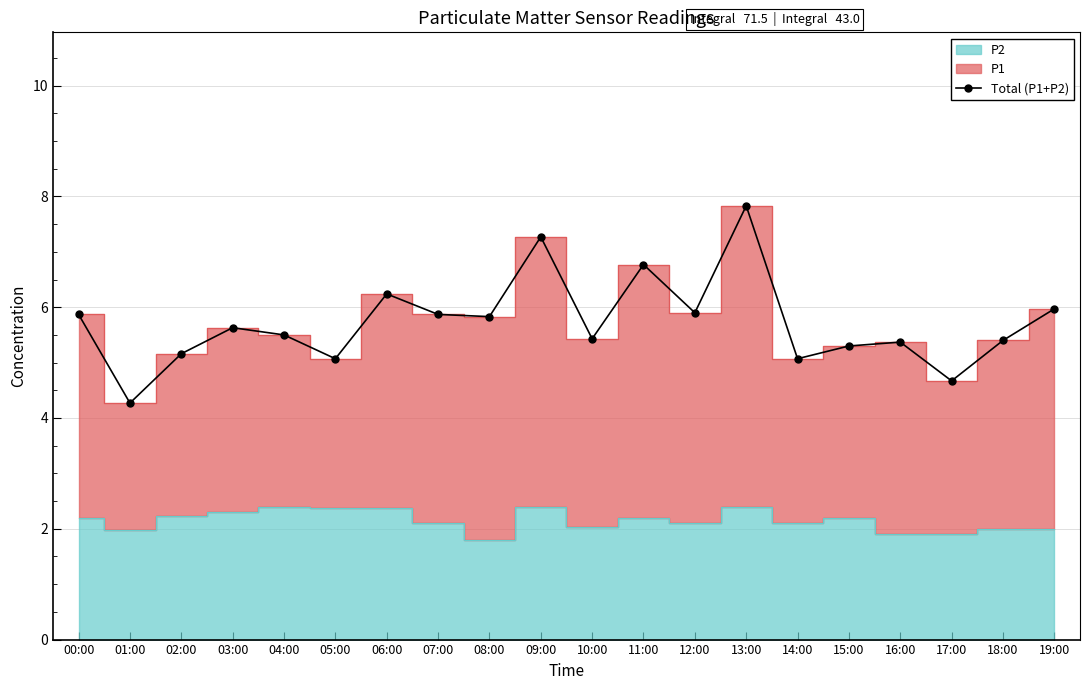

How many lines are shown in the chart?

1